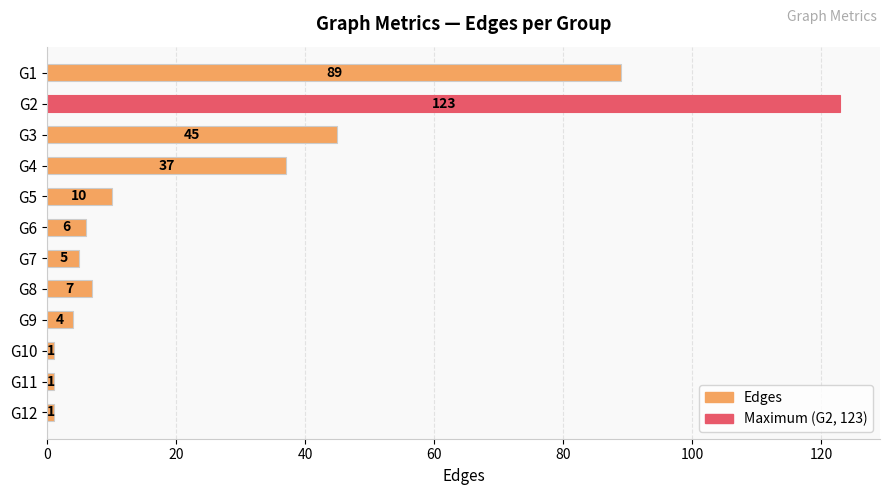

Where is the data nearest to the value 62?

G3